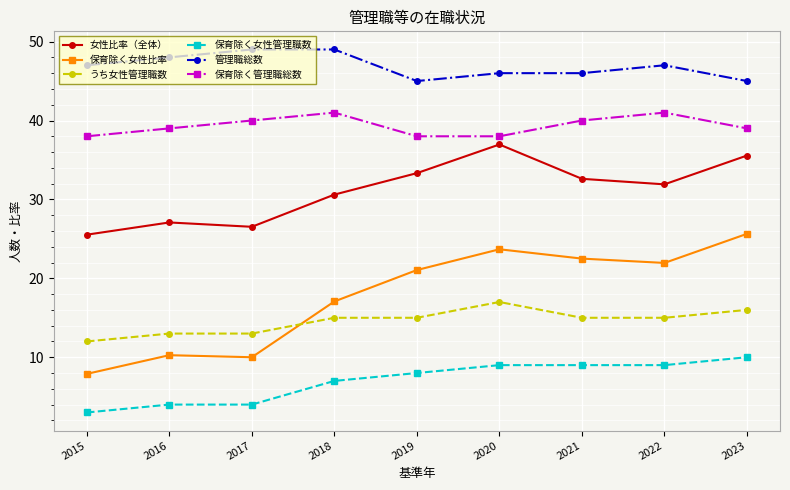

What are all the series names shown in the legend?

女性比率（全体）, 保育除く女性比率, うち女性管理職数, 保育除く女性管理職数, 管理職総数, 保育除く管理職総数